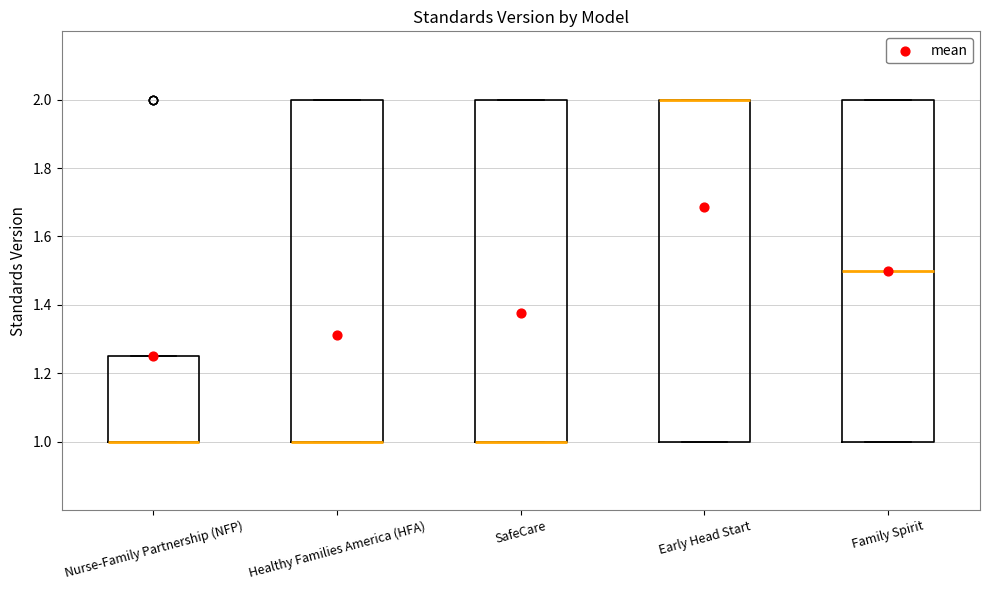

Reading left to right, read every box against the y-axis: the position of its median line, the range the box covers, and the ends of its whiskers. The values are not printed on the chart, so give them approximately, as read against the axis.

Nurse-Family Partnership (NFP): median 1.00 (drawn on the box's lower edge), box 1.00 to 1.26, whiskers 1.00 to 1.26
Healthy Families America (HFA): median 1.00 (drawn on the box's lower edge), box 1.00 to 2.00, whiskers 1.00 to 2.00
SafeCare: median 1.00 (drawn on the box's lower edge), box 1.00 to 2.00, whiskers 1.00 to 2.00
Early Head Start: median 2.00 (drawn on the box's upper edge), box 1.00 to 2.00, whiskers 1.00 to 2.00
Family Spirit: median 1.50, box 1.00 to 2.00, whiskers 1.00 to 2.00